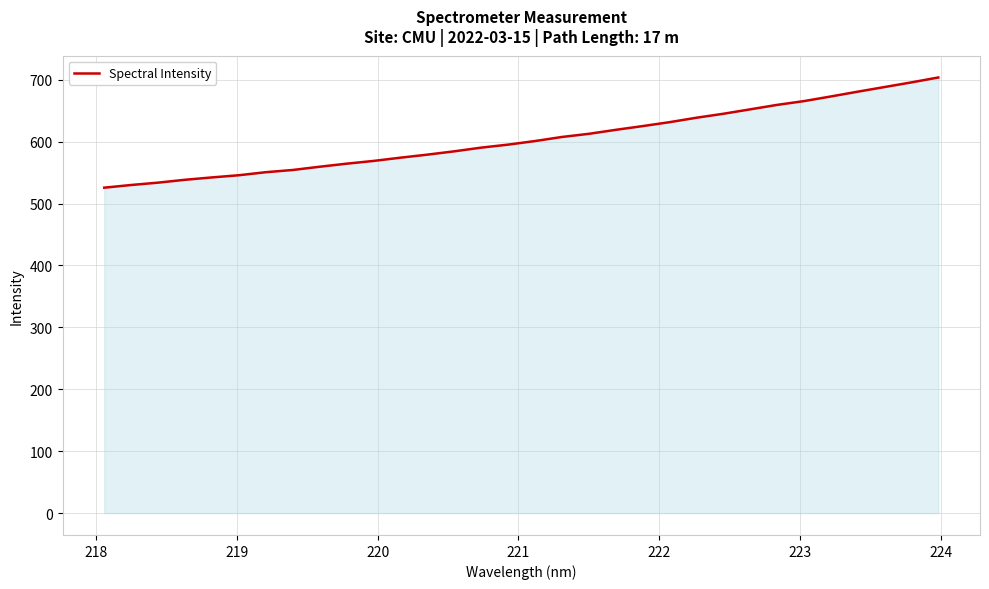

What is the difference between the maximum and minimum values?

177.9